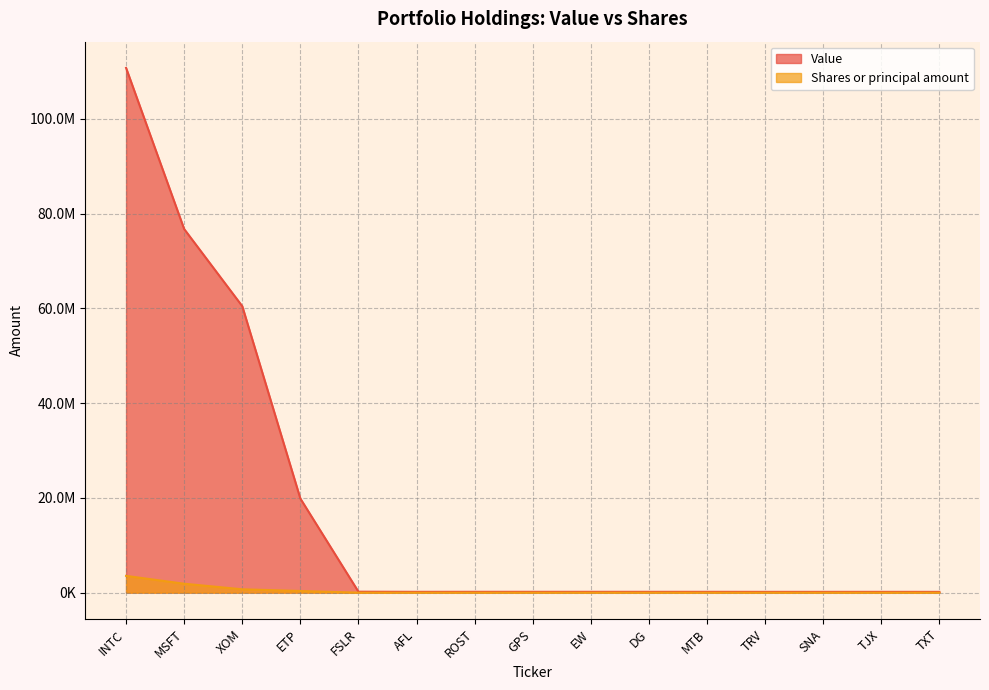

The value of Shares or principal amount at DG is 2362. True or false?

True